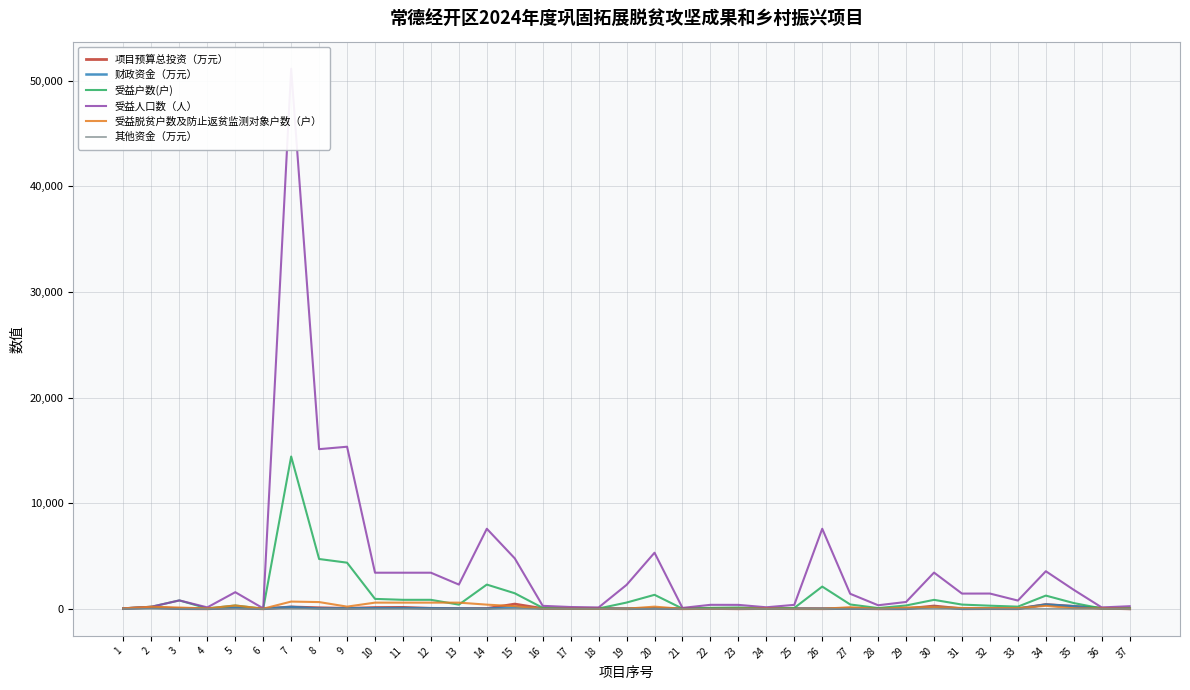

What is the difference between the maximum and second lowest values in the 财政资金（万元） series?

403.0